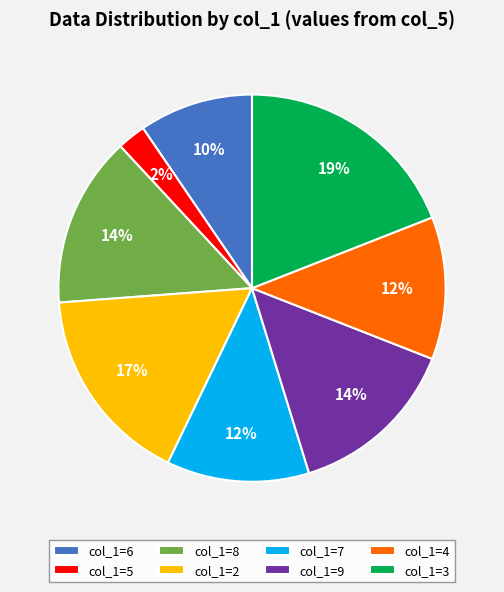

Count the number of slices in the pie.

8